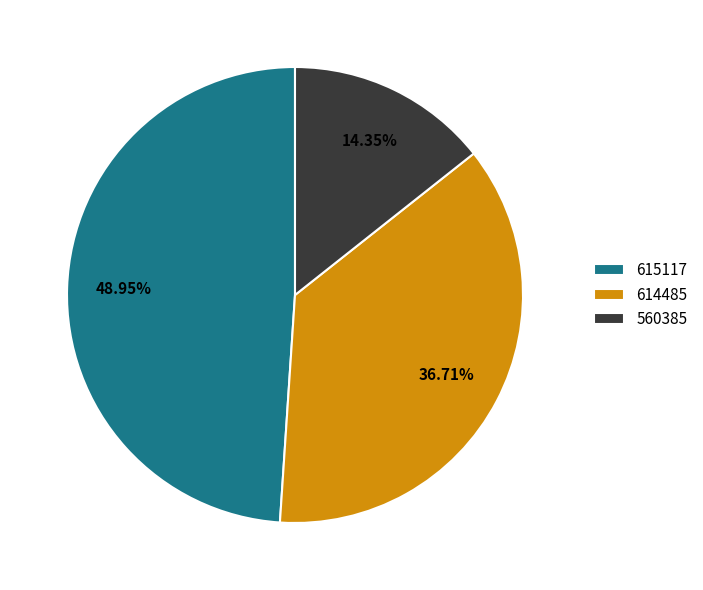

What is the total percentage of 615117 and 614485?

85.7%